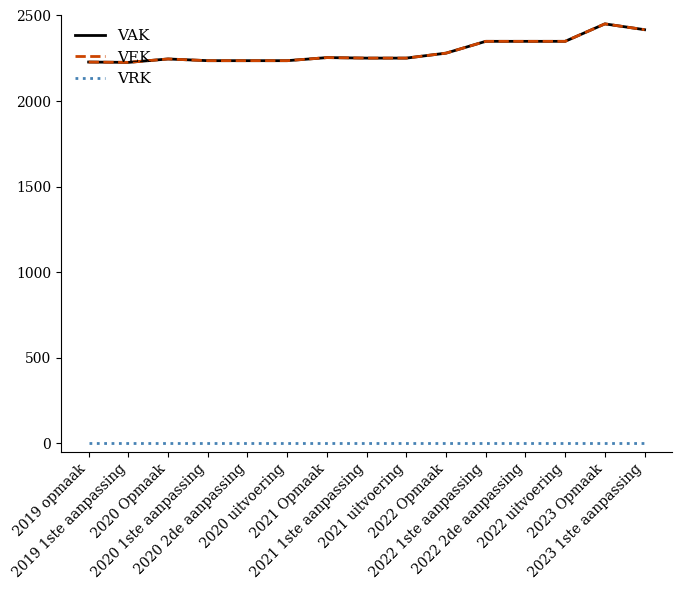

True or false: VAK has a value of 3418 at 2021 Opmaak.

False